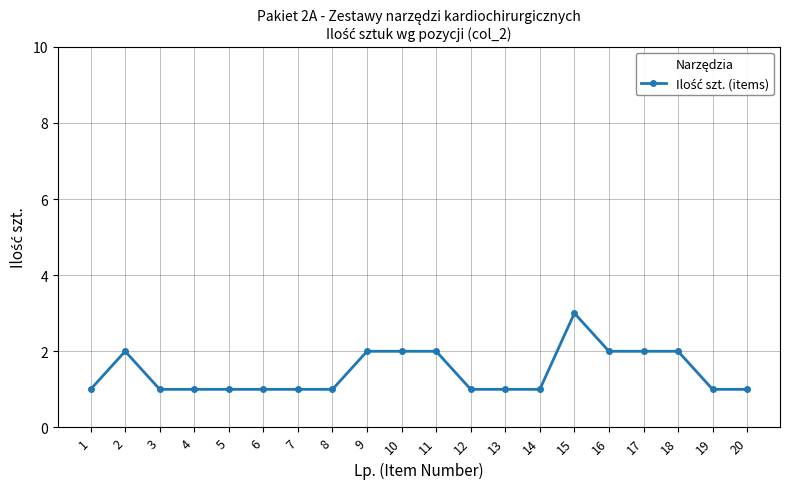

What is the value of the 1st point from the left?

1